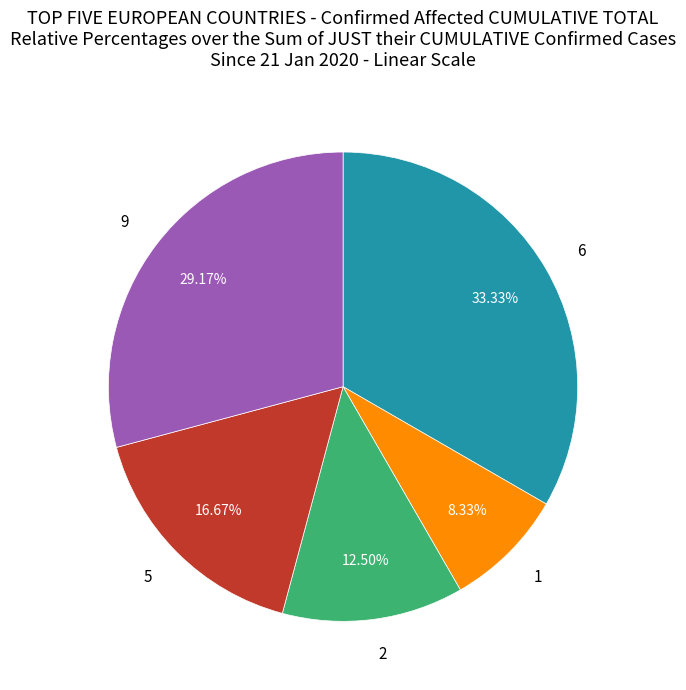

How many segments does this pie chart have?

5